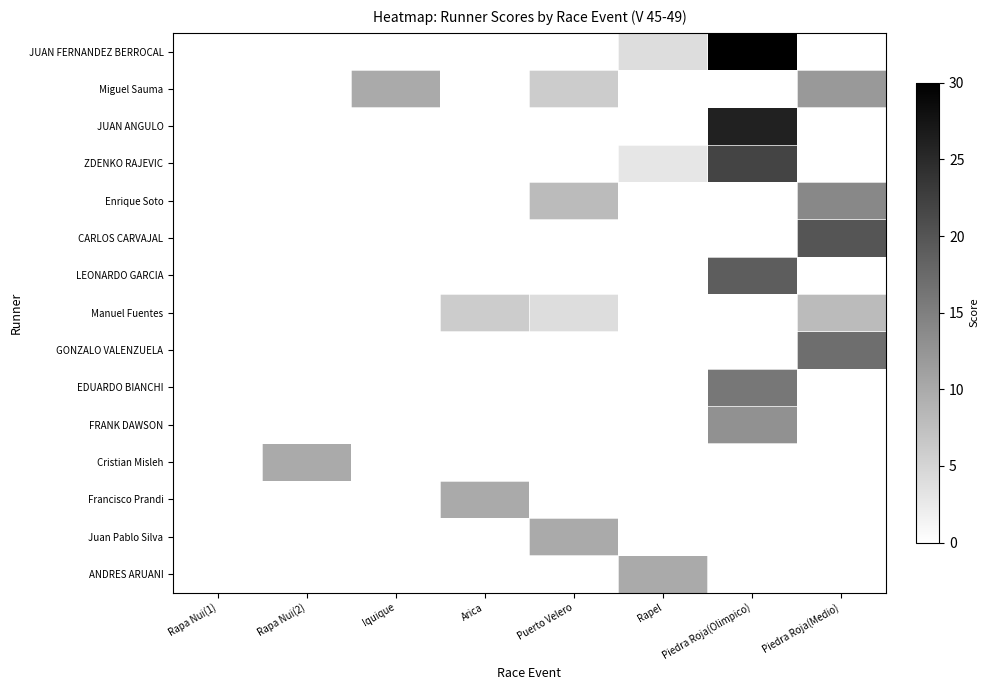

Reading right to left, what are all the values shown in this chart?

JUAN FERNANDEZ BERROCAL: Piedra Roja(Medio)=0	Piedra Roja(Olimpico)=30	Rapel=4	Puerto Velero=0	Arica=0	Iquique=0	Rapa Nui(2)=0	Rapa Nui(1)=0
Miguel Sauma: Piedra Roja(Medio)=12	Piedra Roja(Olimpico)=0	Rapel=0	Puerto Velero=6	Arica=0	Iquique=10	Rapa Nui(2)=0	Rapa Nui(1)=0
JUAN ANGULO: Piedra Roja(Medio)=0	Piedra Roja(Olimpico)=26	Rapel=0	Puerto Velero=0	Arica=0	Iquique=0	Rapa Nui(2)=0	Rapa Nui(1)=0
ZDENKO RAJEVIC: Piedra Roja(Medio)=0	Piedra Roja(Olimpico)=22	Rapel=3	Puerto Velero=0	Arica=0	Iquique=0	Rapa Nui(2)=0	Rapa Nui(1)=0
Enrique Soto: Piedra Roja(Medio)=14	Piedra Roja(Olimpico)=0	Rapel=0	Puerto Velero=8	Arica=0	Iquique=0	Rapa Nui(2)=0	Rapa Nui(1)=0
CARLOS CARVAJAL: Piedra Roja(Medio)=20	Piedra Roja(Olimpico)=0	Rapel=0	Puerto Velero=0	Arica=0	Iquique=0	Rapa Nui(2)=0	Rapa Nui(1)=0
LEONARDO GARCIA: Piedra Roja(Medio)=0	Piedra Roja(Olimpico)=19	Rapel=0	Puerto Velero=0	Arica=0	Iquique=0	Rapa Nui(2)=0	Rapa Nui(1)=0
Manuel Fuentes: Piedra Roja(Medio)=8	Piedra Roja(Olimpico)=0	Rapel=0	Puerto Velero=4	Arica=6	Iquique=0	Rapa Nui(2)=0	Rapa Nui(1)=0
GONZALO VALENZUELA: Piedra Roja(Medio)=17	Piedra Roja(Olimpico)=0	Rapel=0	Puerto Velero=0	Arica=0	Iquique=0	Rapa Nui(2)=0	Rapa Nui(1)=0
EDUARDO BIANCHI: Piedra Roja(Medio)=0	Piedra Roja(Olimpico)=16	Rapel=0	Puerto Velero=0	Arica=0	Iquique=0	Rapa Nui(2)=0	Rapa Nui(1)=0
FRANK DAWSON: Piedra Roja(Medio)=0	Piedra Roja(Olimpico)=13	Rapel=0	Puerto Velero=0	Arica=0	Iquique=0	Rapa Nui(2)=0	Rapa Nui(1)=0
Cristian Misleh: Piedra Roja(Medio)=0	Piedra Roja(Olimpico)=0	Rapel=0	Puerto Velero=0	Arica=0	Iquique=0	Rapa Nui(2)=10	Rapa Nui(1)=0
Francisco Prandi: Piedra Roja(Medio)=0	Piedra Roja(Olimpico)=0	Rapel=0	Puerto Velero=0	Arica=10	Iquique=0	Rapa Nui(2)=0	Rapa Nui(1)=0
Juan Pablo Silva: Piedra Roja(Medio)=0	Piedra Roja(Olimpico)=0	Rapel=0	Puerto Velero=10	Arica=0	Iquique=0	Rapa Nui(2)=0	Rapa Nui(1)=0
ANDRES ARUANI: Piedra Roja(Medio)=0	Piedra Roja(Olimpico)=0	Rapel=10	Puerto Velero=0	Arica=0	Iquique=0	Rapa Nui(2)=0	Rapa Nui(1)=0